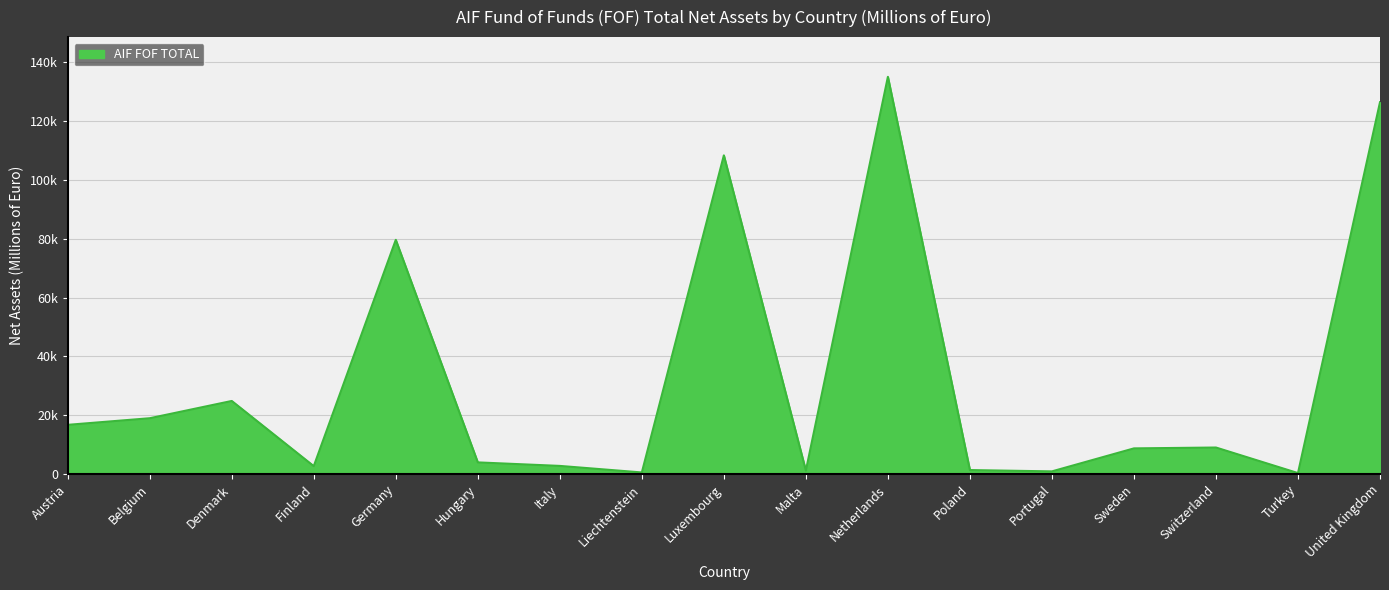

What is the ratio of the value at Netherlands to the value at Liechtenstein?

242.7